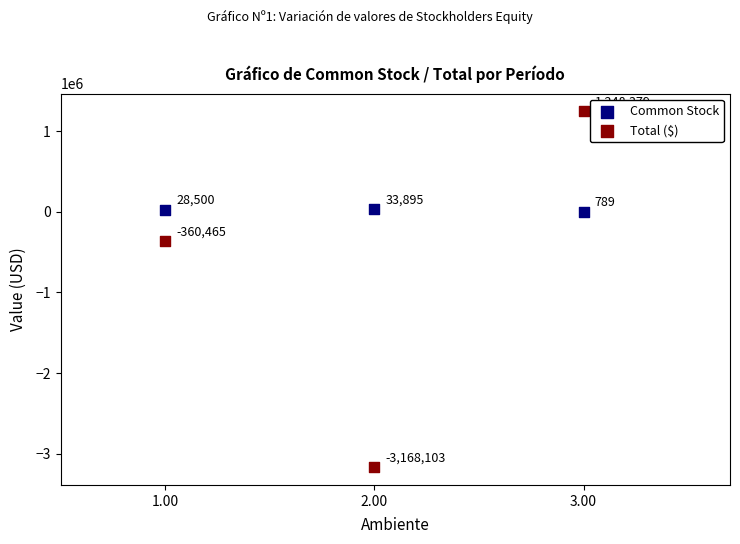

In the Common Stock series, what Y value is closest to 17342?

28500